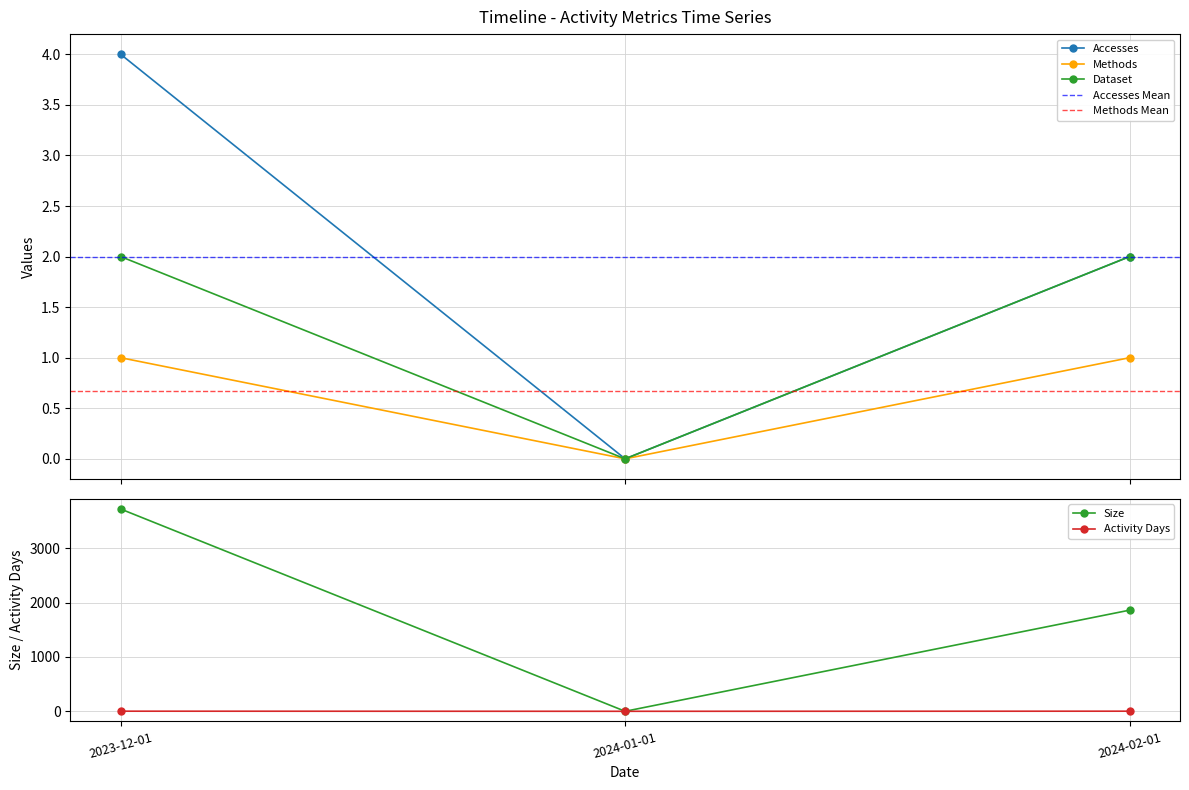

At which category is the sum across all series the highest?

2023-12-01